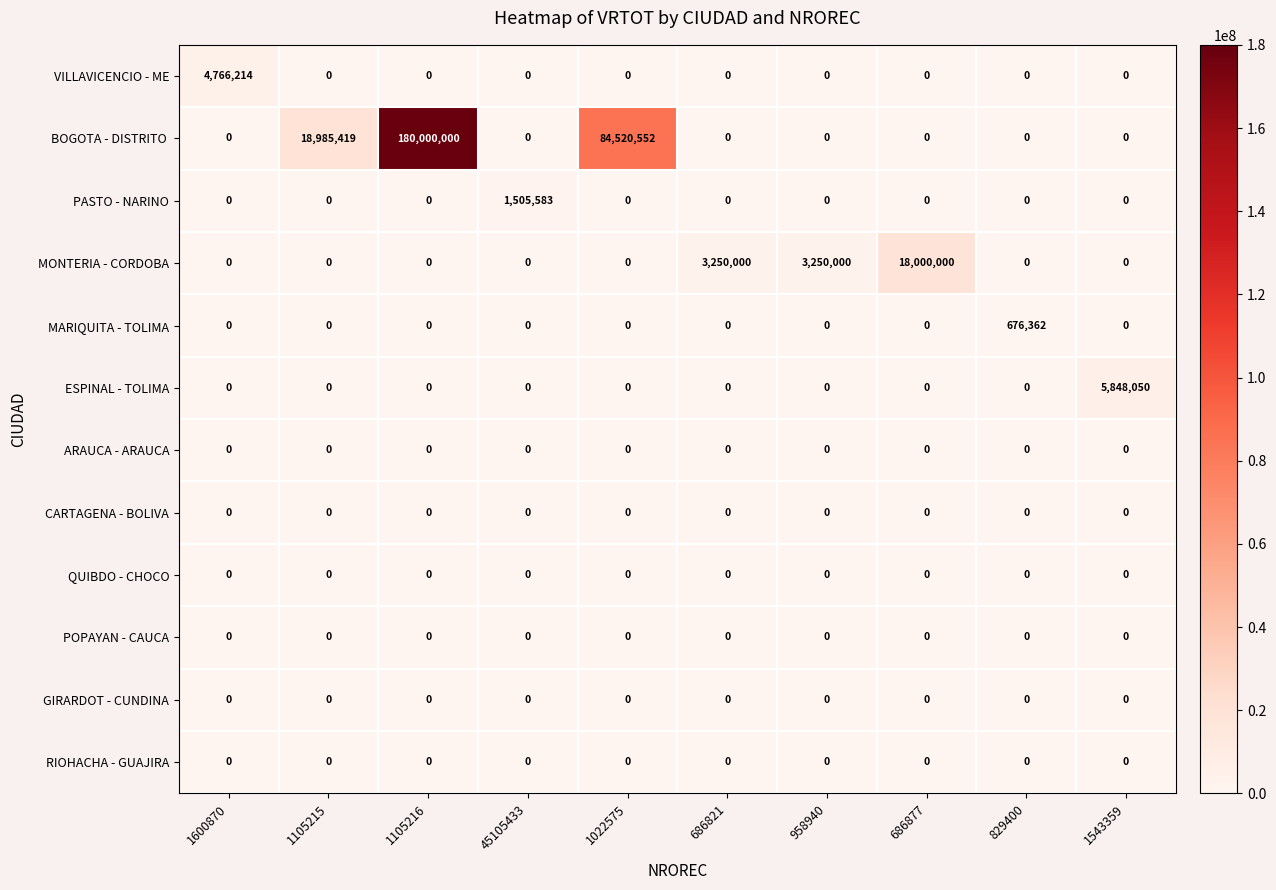

What is the spread (max minus min) of values at 1105216?

180000000